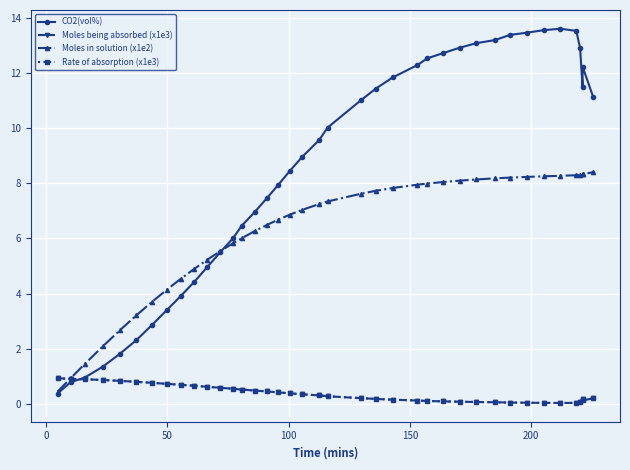

Which series has the largest total across all categories?

CO2(vol%)